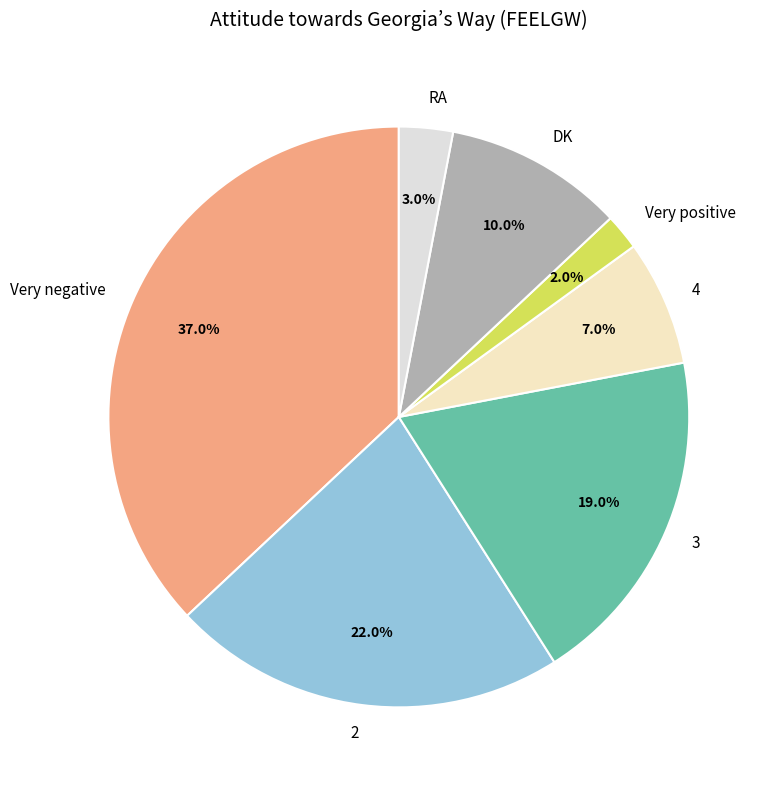

How many slices are in this pie chart?

7